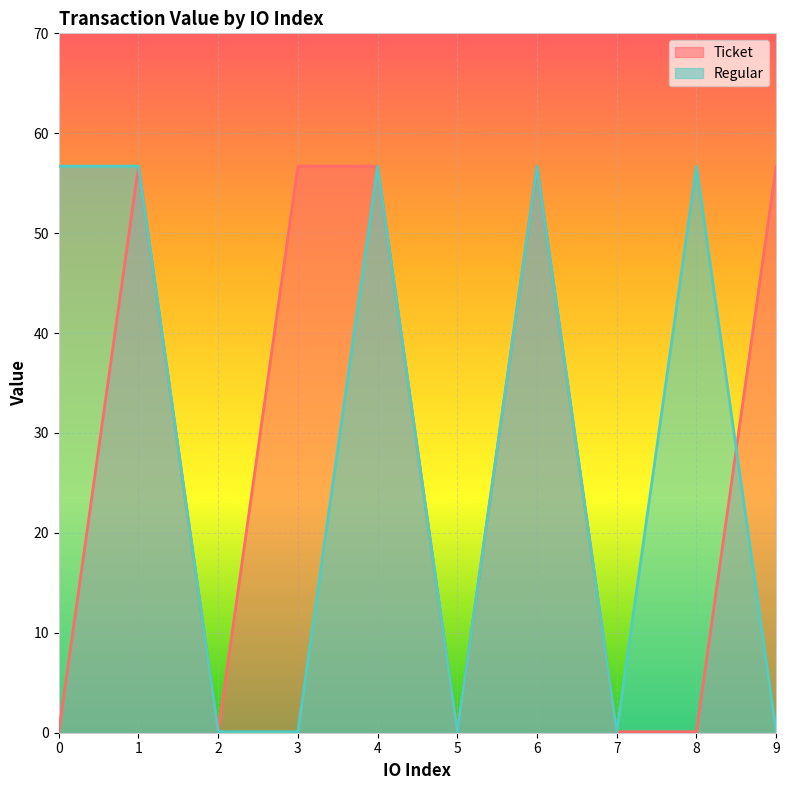

How many interior local valleys does the Ticket series have?

2